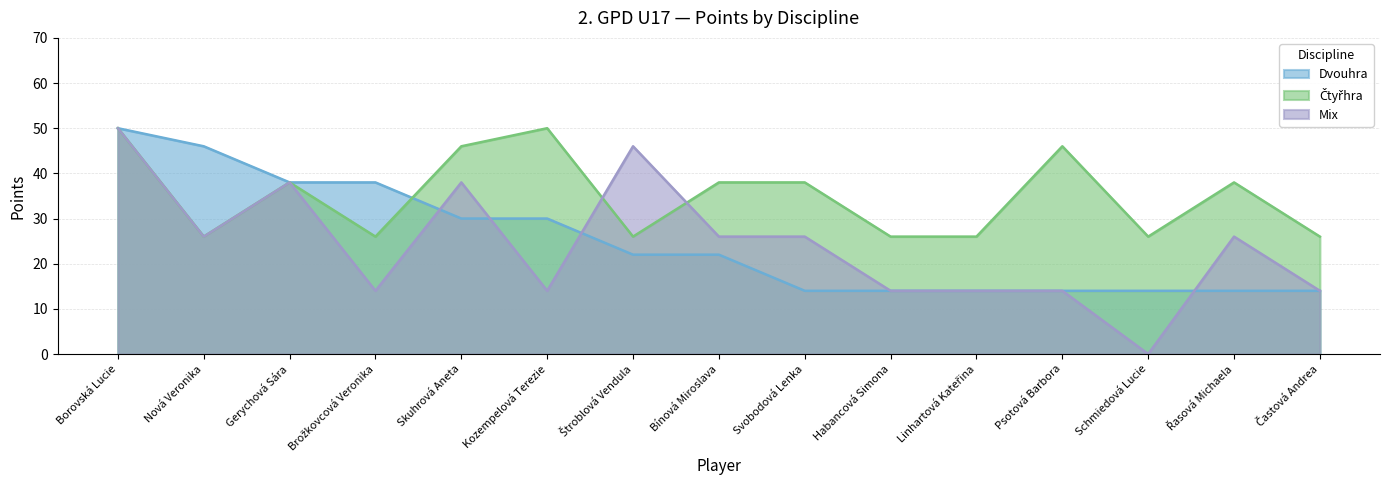

Which category has the highest value in the Čtyřhra series?

Borovská Lucie